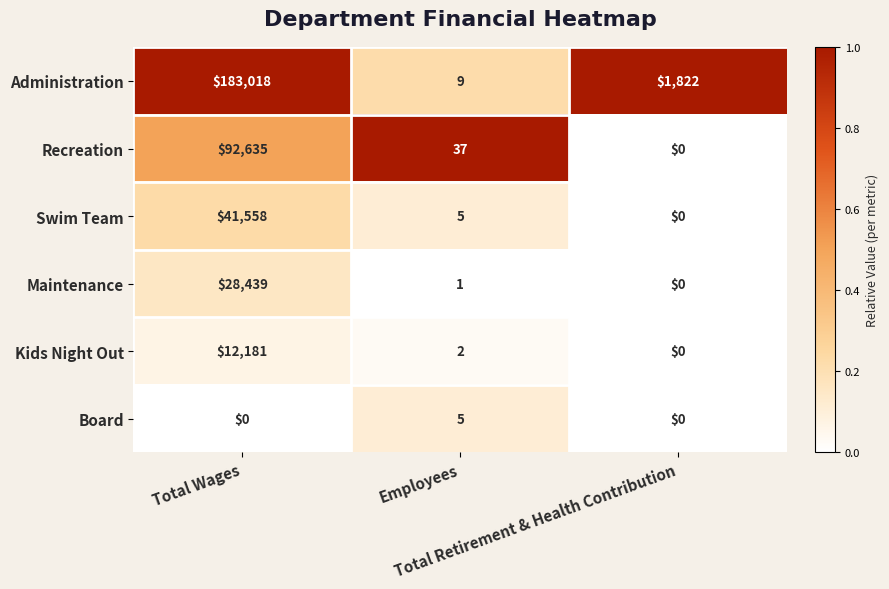

Count the Board values in the range 0 to 5.

3